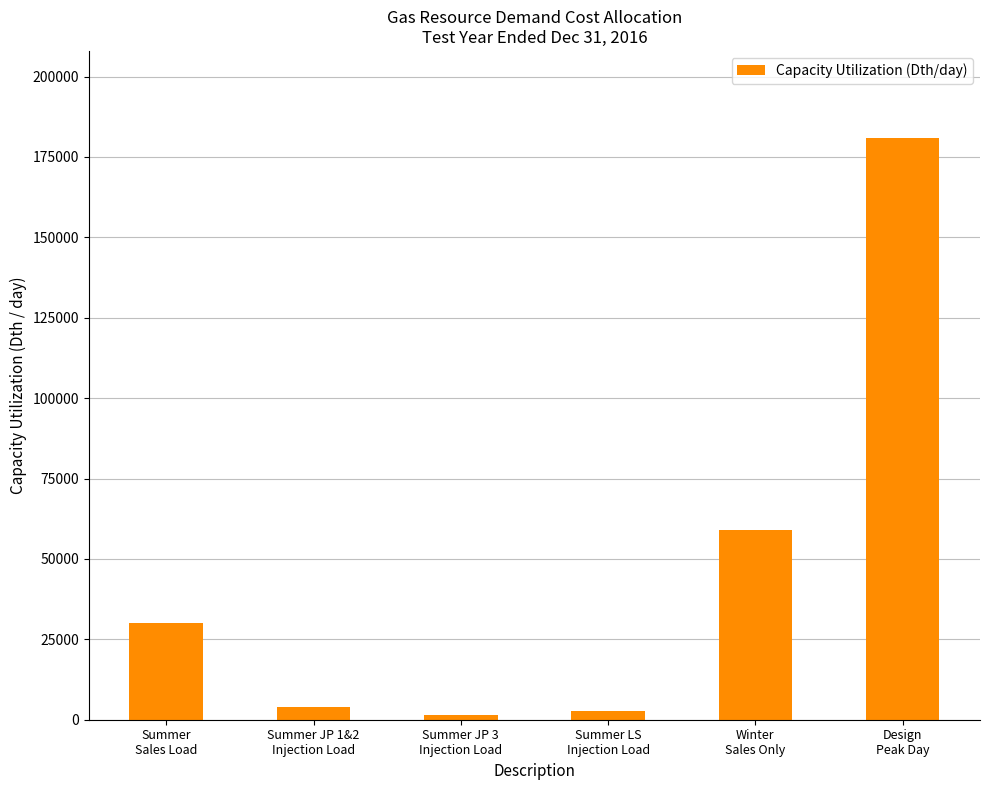

What position from the left is Summer LS
Injection Load?

4